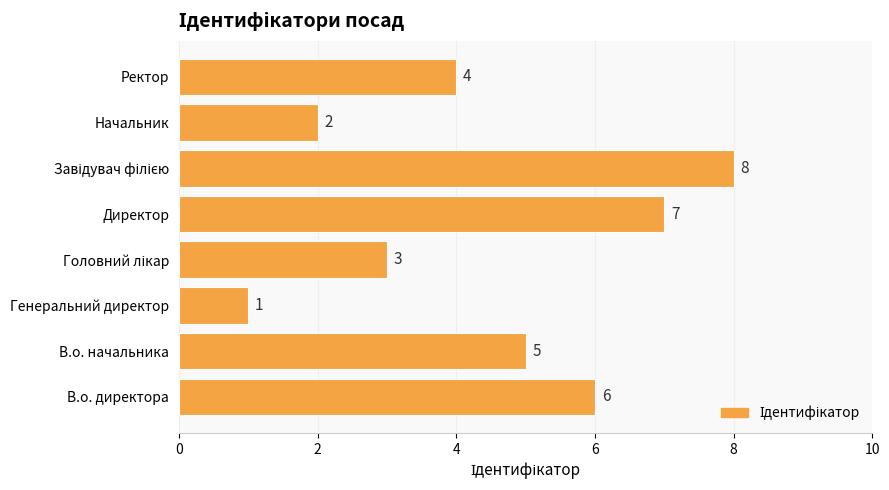

What is the sum of all values?

36